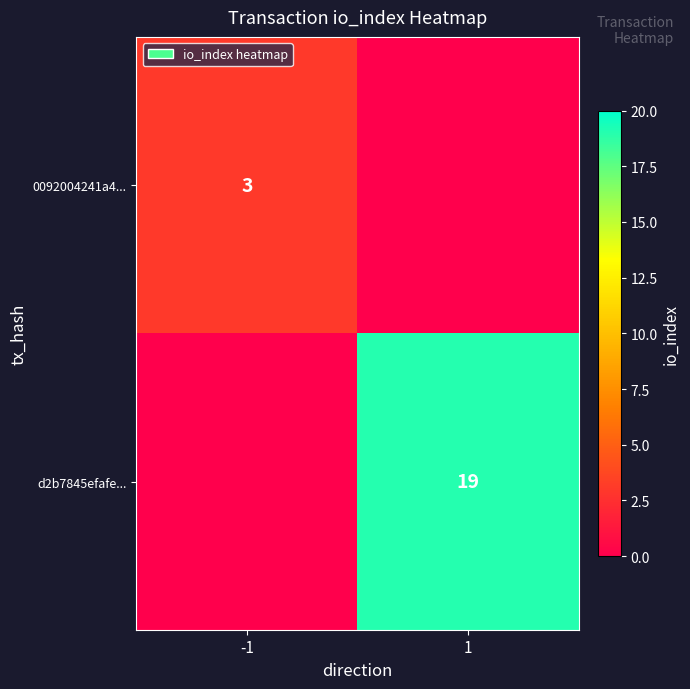

True or false: 0092004241a4... has a value of 1 at -1.

False